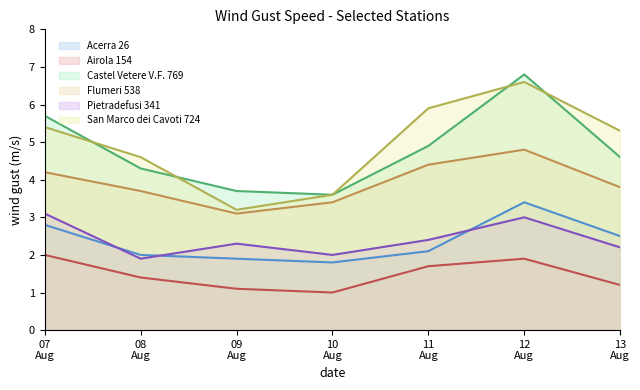

At which category is the sum across all series the highest?

12
Aug